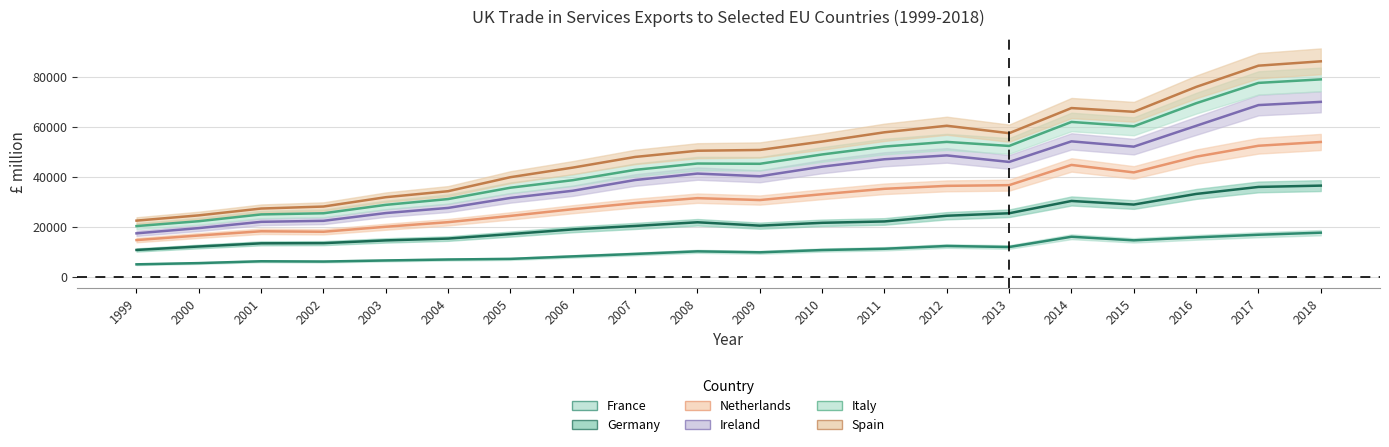

Between 2014 and 2015, which is larger?

2014